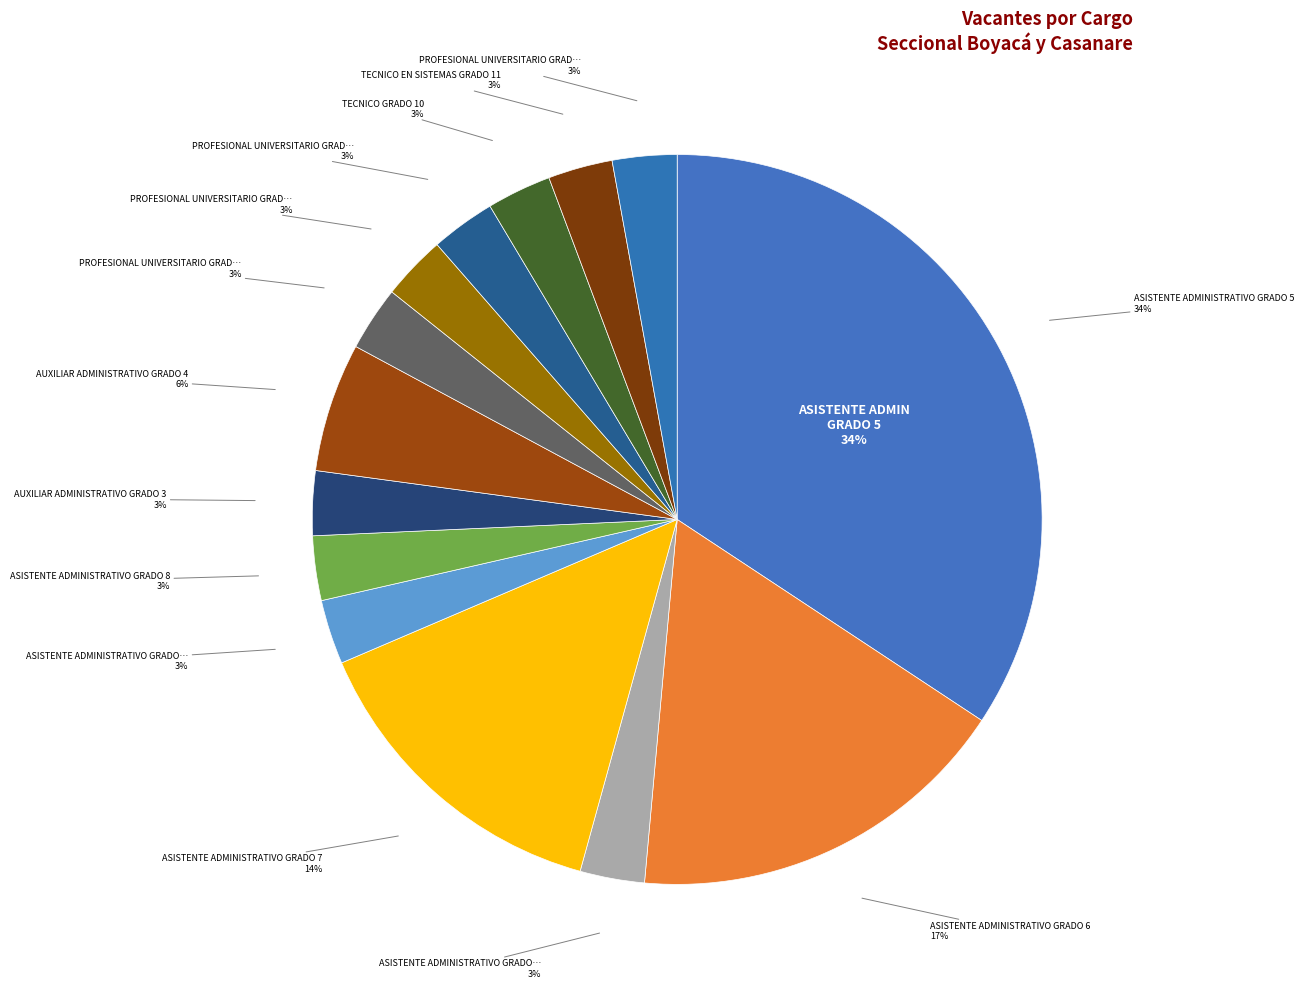

How many slices are in this pie chart?

14